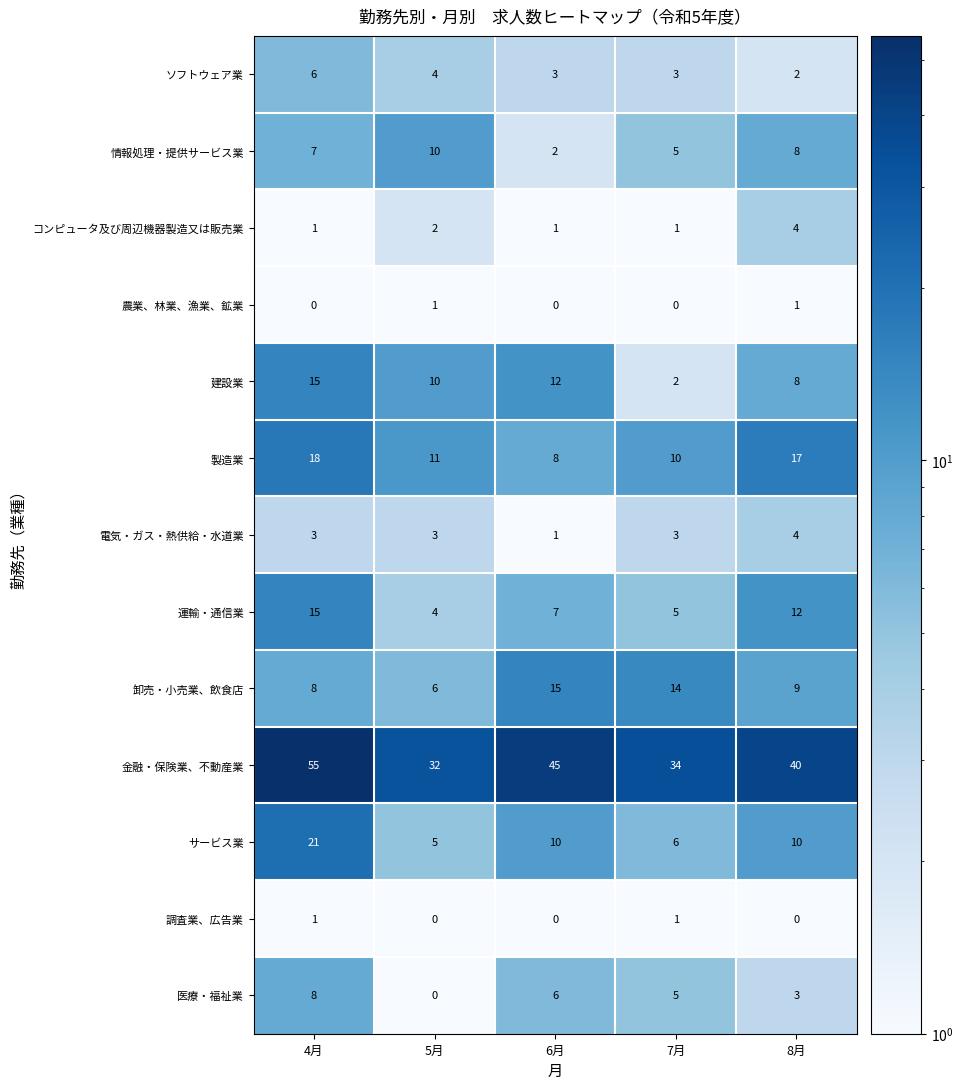

Which series has the largest range (max minus min)?

金融・保険業、不動産業